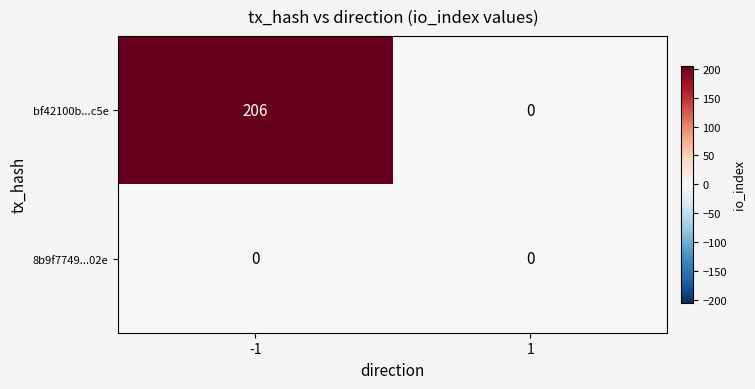

What value does the bf42100b...c5e series have at -1, to the nearest 5?

205